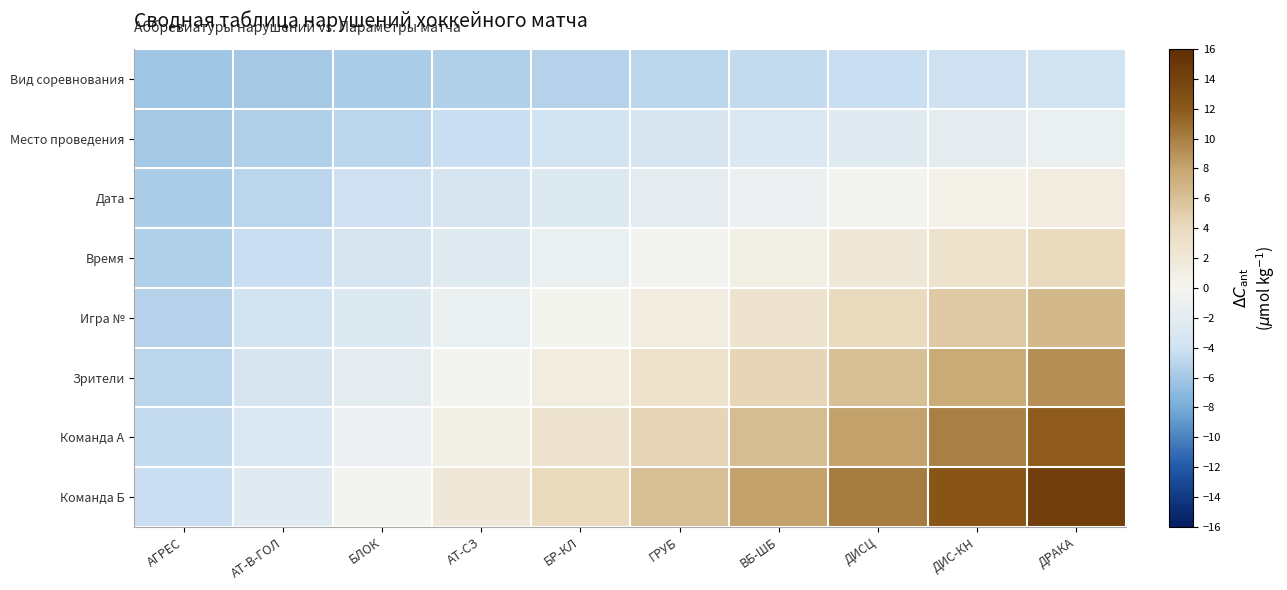

Reading left to right, transcribe all the data shown in this chart.

Вид соревнования: АГРЕС=-6.2	АТ-В-ГОЛ=-5.9	БЛОК=-5.7	АТ-СЗ=-5.4	БР-КЛ=-5.1	ГРУБ=-4.9	ВБ-ШБ=-4.6	ДИСЦ=-4.4	ДИС-КН=-4.1	ДРАКА=-3.8
Место проведения: АГРЕС=-5.9	АТ-В-ГОЛ=-5.4	БЛОК=-4.9	АТ-СЗ=-4.4	БР-КЛ=-3.8	ГРУБ=-3.3	ВБ-ШБ=-2.8	ДИСЦ=-2.3	ДИС-КН=-1.8	ДРАКА=-1.2
Дата: АГРЕС=-5.7	АТ-В-ГОЛ=-4.9	БЛОК=-4.1	АТ-СЗ=-3.3	БР-КЛ=-2.5	ГРУБ=-1.8	ВБ-ШБ=-1.0	ДИСЦ=-0.2	ДИС-КН=0.6	ДРАКА=1.4
Время: АГРЕС=-5.4	АТ-В-ГОЛ=-4.4	БЛОК=-3.3	АТ-СЗ=-2.3	БР-КЛ=-1.2	ГРУБ=-0.2	ВБ-ШБ=0.8	ДИСЦ=1.9	ДИС-КН=2.9	ДРАКА=4.0
Игра №: АГРЕС=-5.1	АТ-В-ГОЛ=-3.8	БЛОК=-2.5	АТ-СЗ=-1.2	БР-КЛ=0.1	ГРУБ=1.4	ВБ-ШБ=2.7	ДИСЦ=4.0	ДИС-КН=5.3	ДРАКА=6.6
Зрители: АГРЕС=-4.9	АТ-В-ГОЛ=-3.3	БЛОК=-1.8	АТ-СЗ=-0.2	БР-КЛ=1.4	ГРУБ=2.9	ВБ-ШБ=4.5	ДИСЦ=6.1	ДИС-КН=7.6	ДРАКА=9.2
Команда А: АГРЕС=-4.6	АТ-В-ГОЛ=-2.8	БЛОК=-1.0	АТ-СЗ=0.8	БР-КЛ=2.7	ГРУБ=4.5	ВБ-ШБ=6.3	ДИСЦ=8.1	ДИС-КН=10.0	ДРАКА=11.8
Команда Б: АГРЕС=-4.4	АТ-В-ГОЛ=-2.3	БЛОК=-0.2	АТ-СЗ=1.9	БР-КЛ=4.0	ГРУБ=6.1	ВБ-ШБ=8.1	ДИСЦ=10.2	ДИС-КН=12.3	ДРАКА=14.4